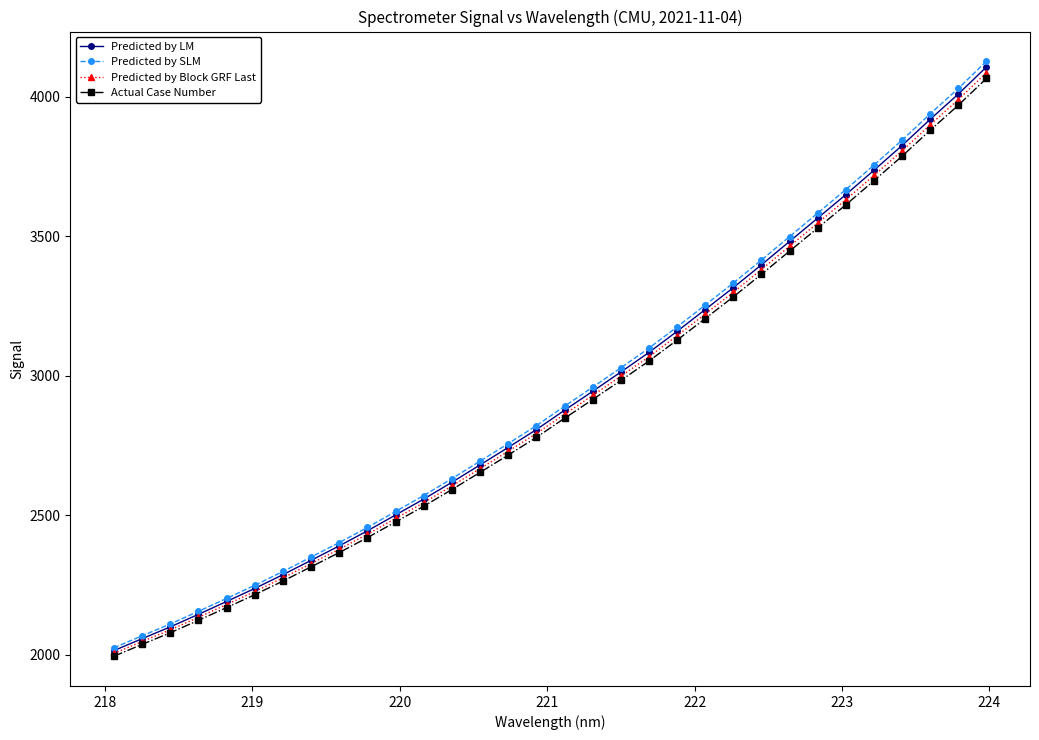

What is the value of the Actual Case Number point at the 20th from the left?

3052.4